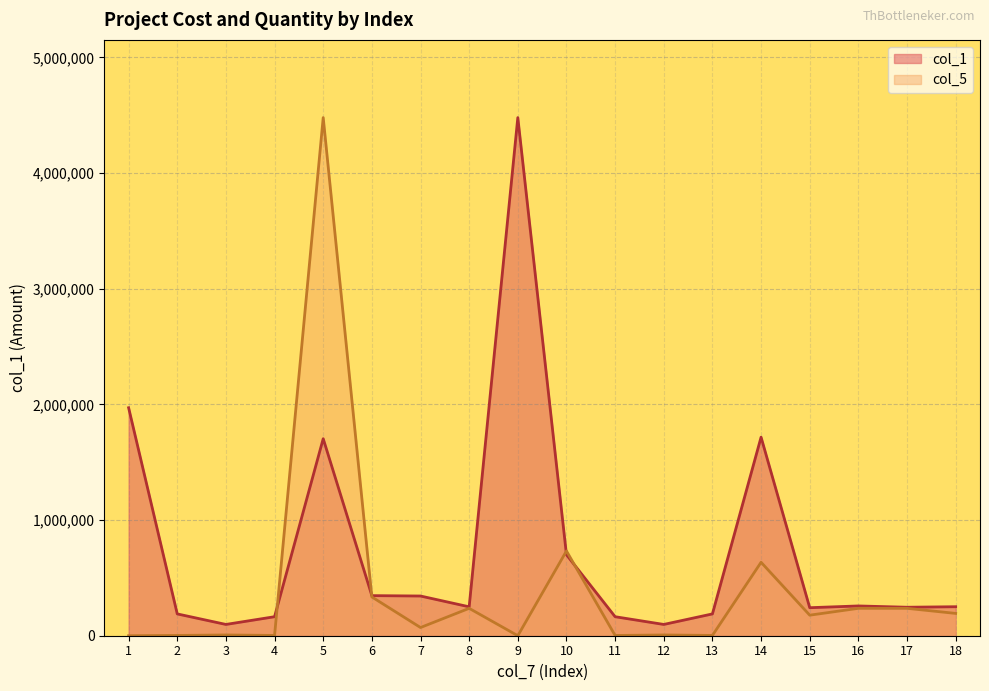

At which category is the sum across all series the highest?

5